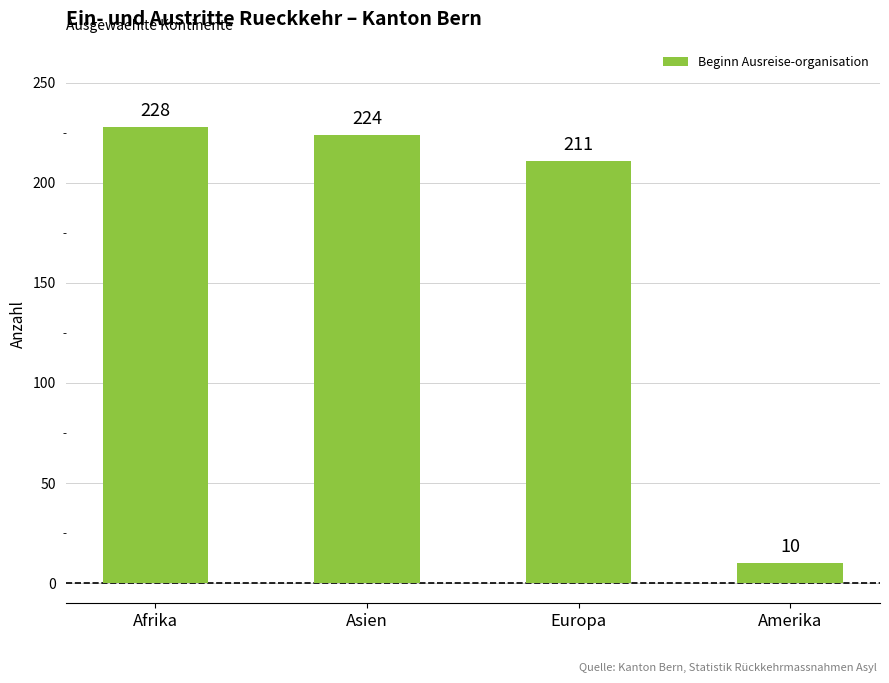

List the labels in order of value, largest first.

Afrika, Asien, Europa, Amerika